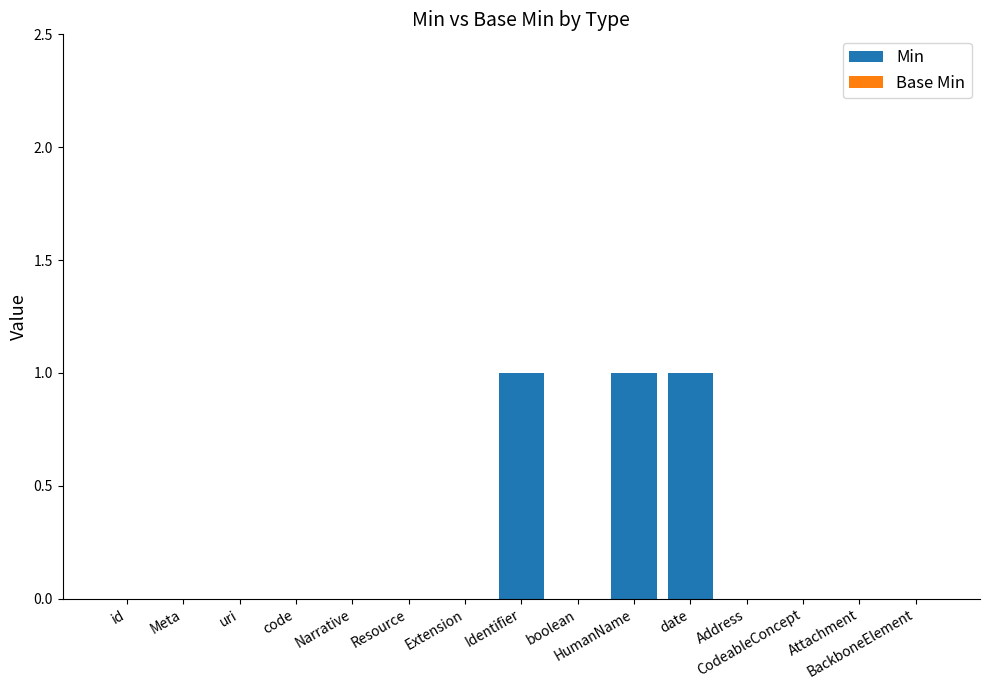

What is the sum of all values?

3